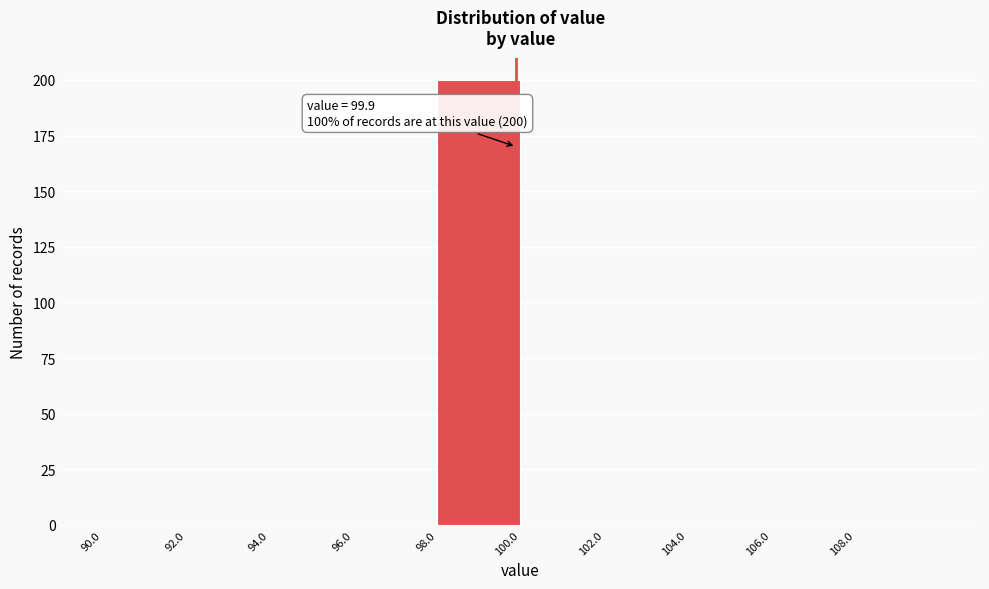

Over which range of the x-axis is the bar tallest?

98 to 100